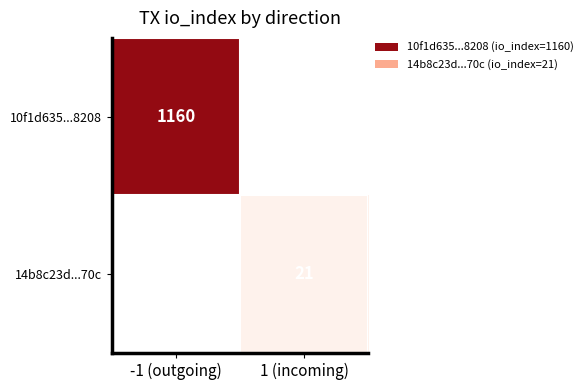

Count the number of categories in the chart.

2